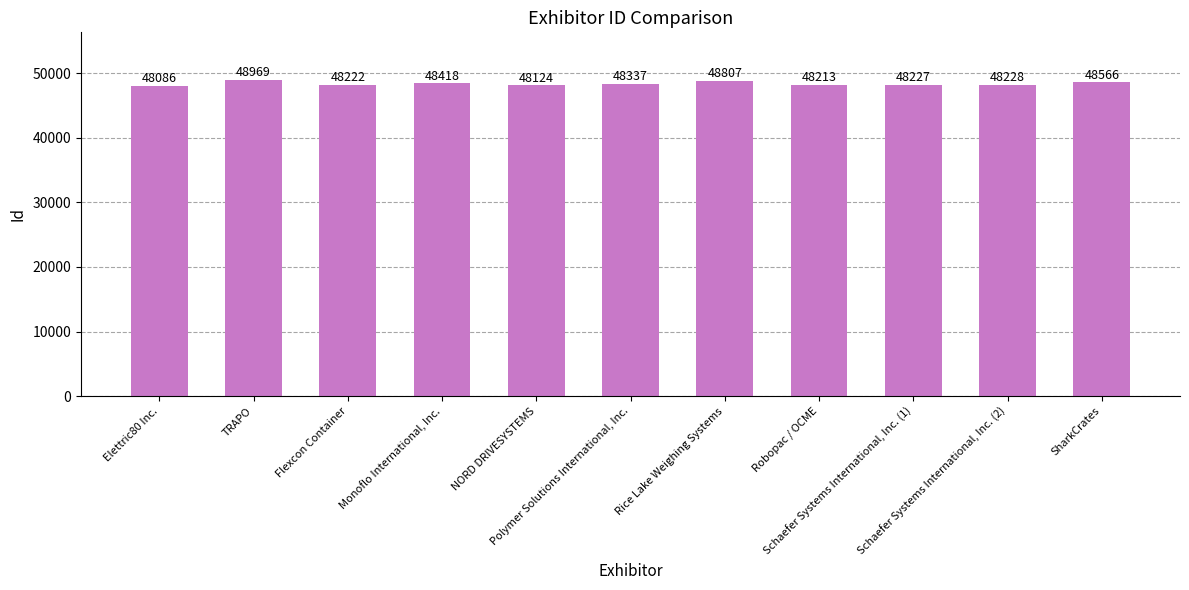

How many values are below 48228?

5